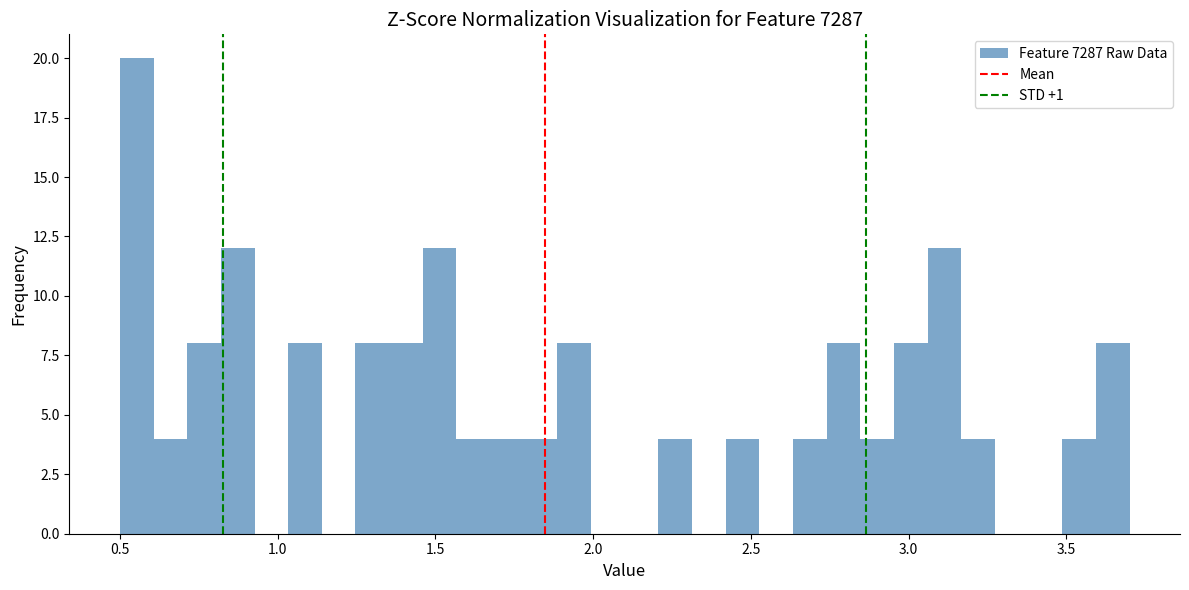

Read against the x-axis, roughly where is the centre of the tallest bar?

0.55